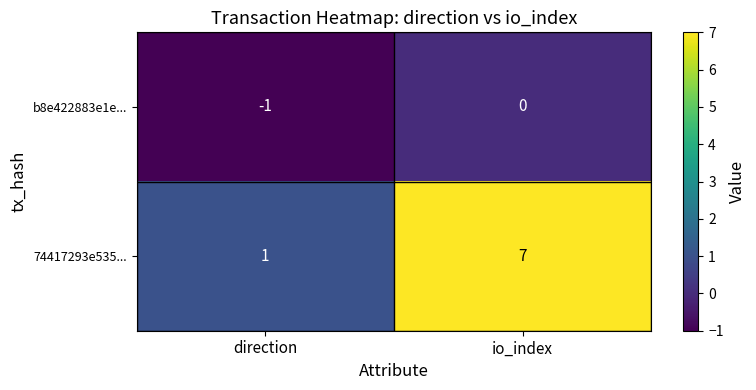

At which label is b8e422883e1e... closest to 0?

io_index